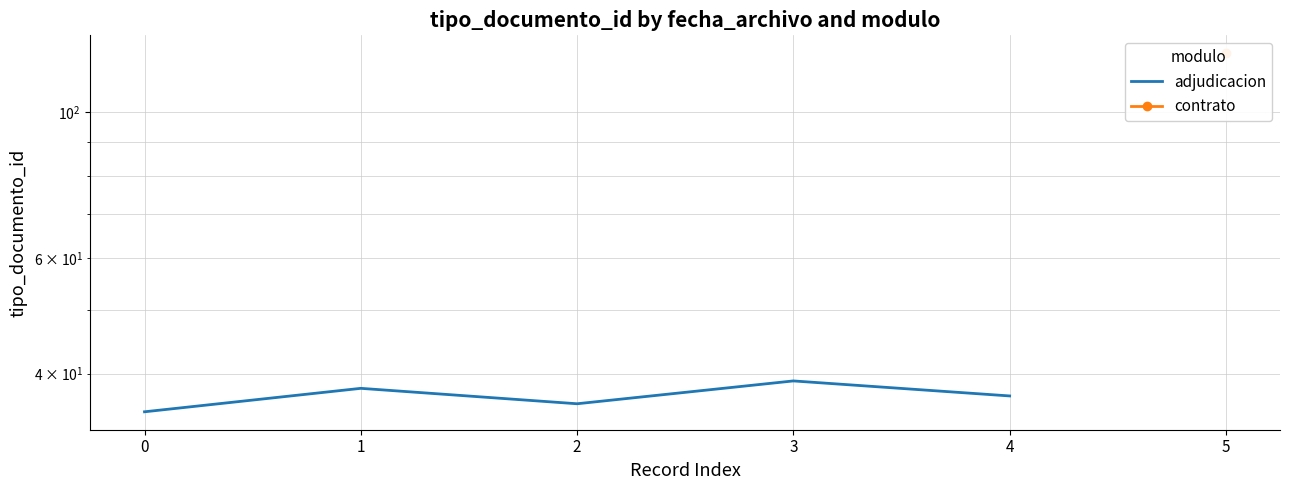

What is the difference between the maximum and minimum values?

4